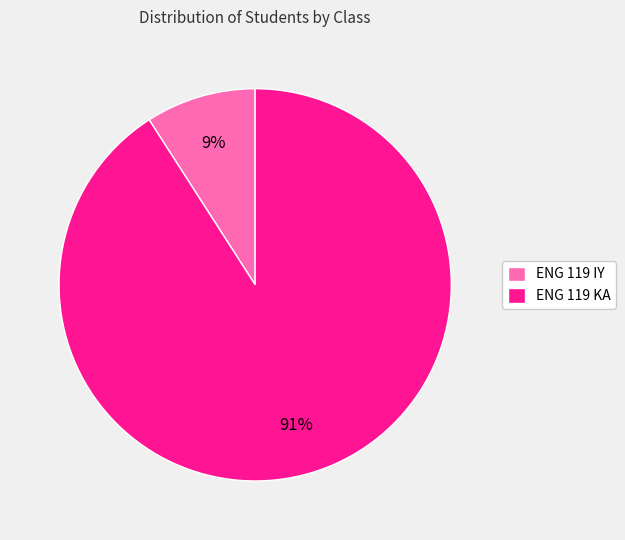

True or false: ENG 119 KA accounts for 86% of the total.

False